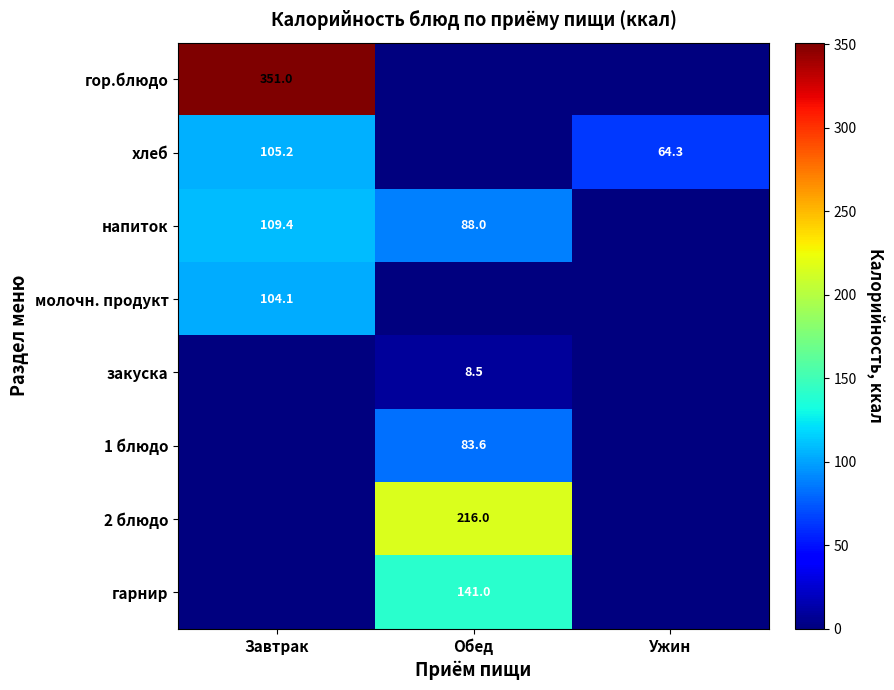

At how many categories does at least one series exceed 221?

1